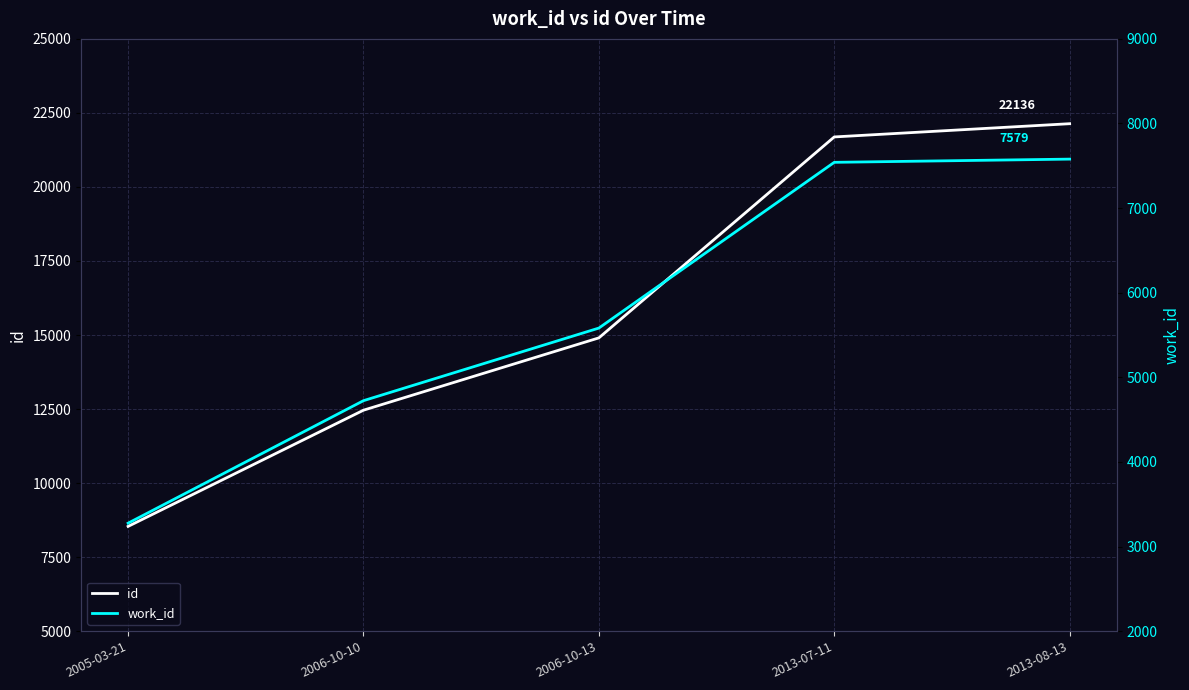

What is the label of the 4th point from the left?

2013-07-11